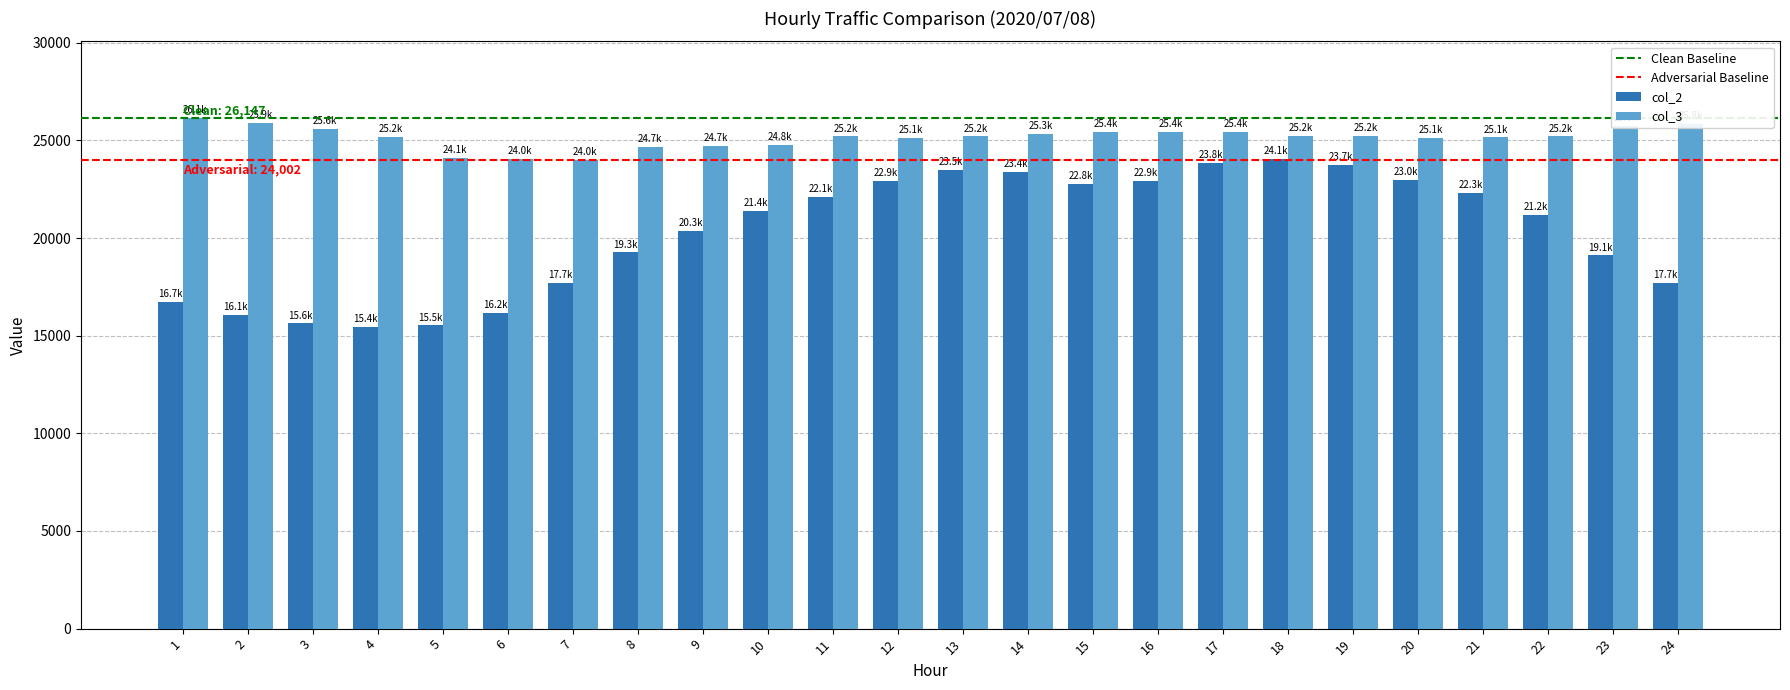

Which series has the largest total across all categories?

col_3